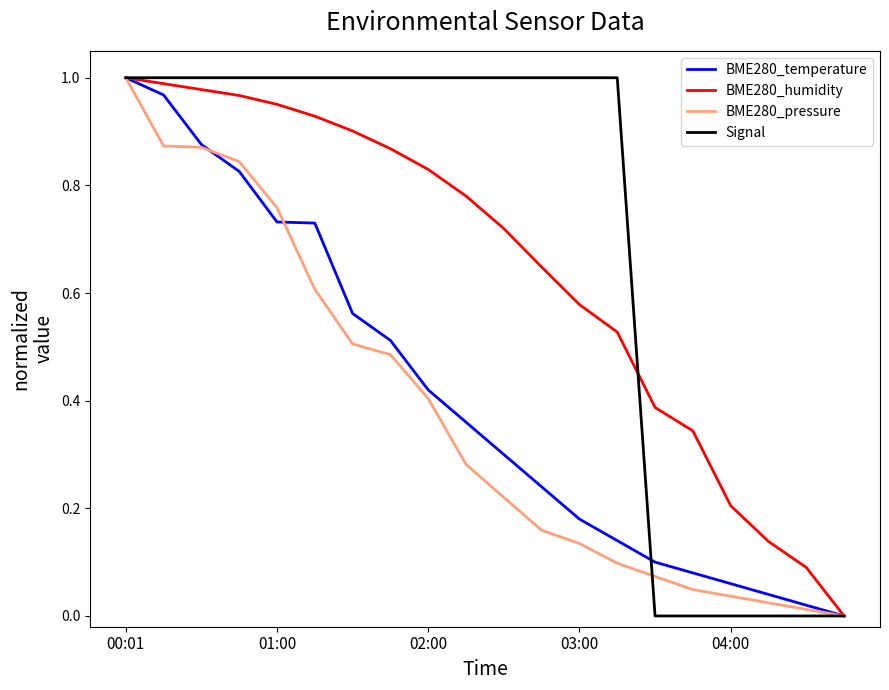

What are all the series names shown in the legend?

BME280_temperature, BME280_humidity, BME280_pressure, Signal